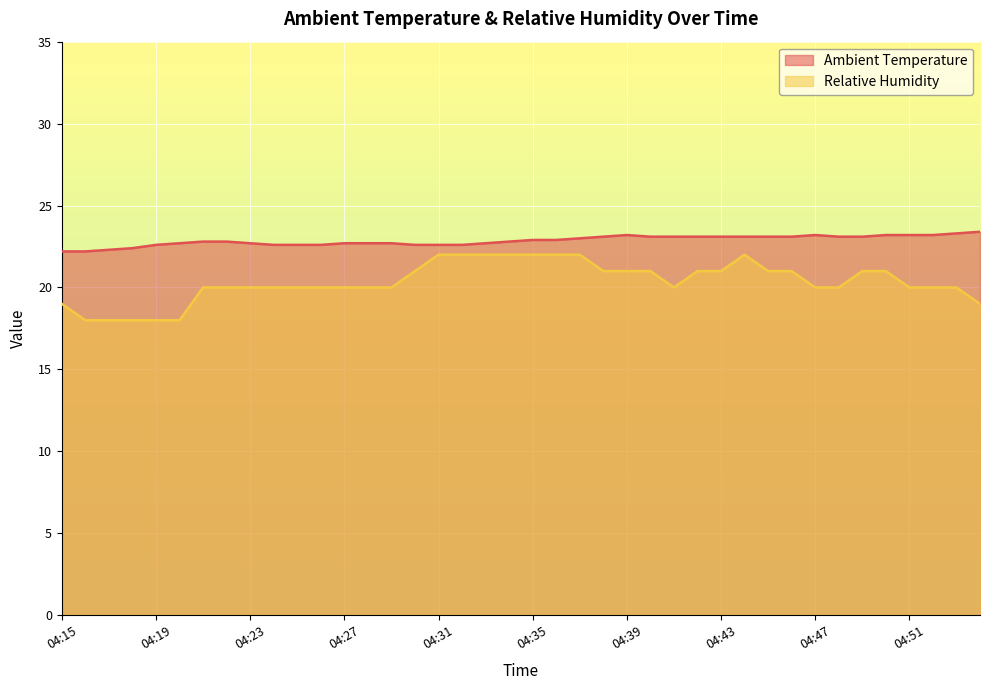

Reading left to right, extract all data points from this chart.

Ambient Temperature: 22.2	22.2	22.3	22.4	22.6	22.7	22.8	22.8	22.7	22.6	22.6	22.6	22.7	22.7	22.7	22.6	22.6	22.6	22.7	22.8	22.9	22.9	23.0	23.1	23.2	23.1	23.1	23.1	23.1	23.1	23.1	23.1	23.2	23.1	23.1	23.2	23.2	23.2	23.3	23.4
Relative Humidity: 19.0	18.0	18.0	18.0	18.0	18.0	20.0	20.0	20.0	20.0	20.0	20.0	20.0	20.0	20.0	21.0	22.0	22.0	22.0	22.0	22.0	22.0	22.0	21.0	21.0	21.0	20.0	21.0	21.0	22.0	21.0	21.0	20.0	20.0	21.0	21.0	20.0	20.0	20.0	19.0